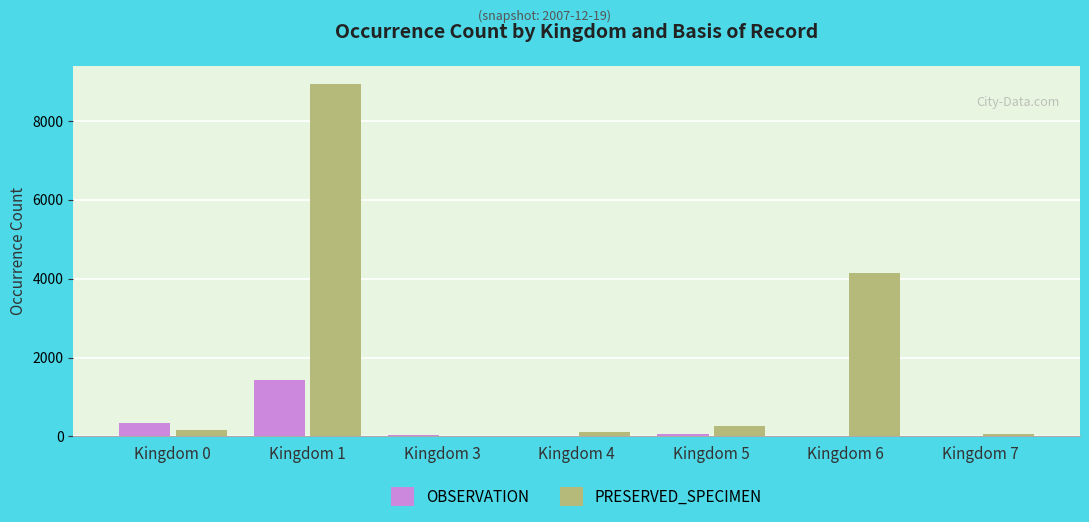

At which label does PRESERVED_SPECIMEN reach its peak?

Kingdom 1